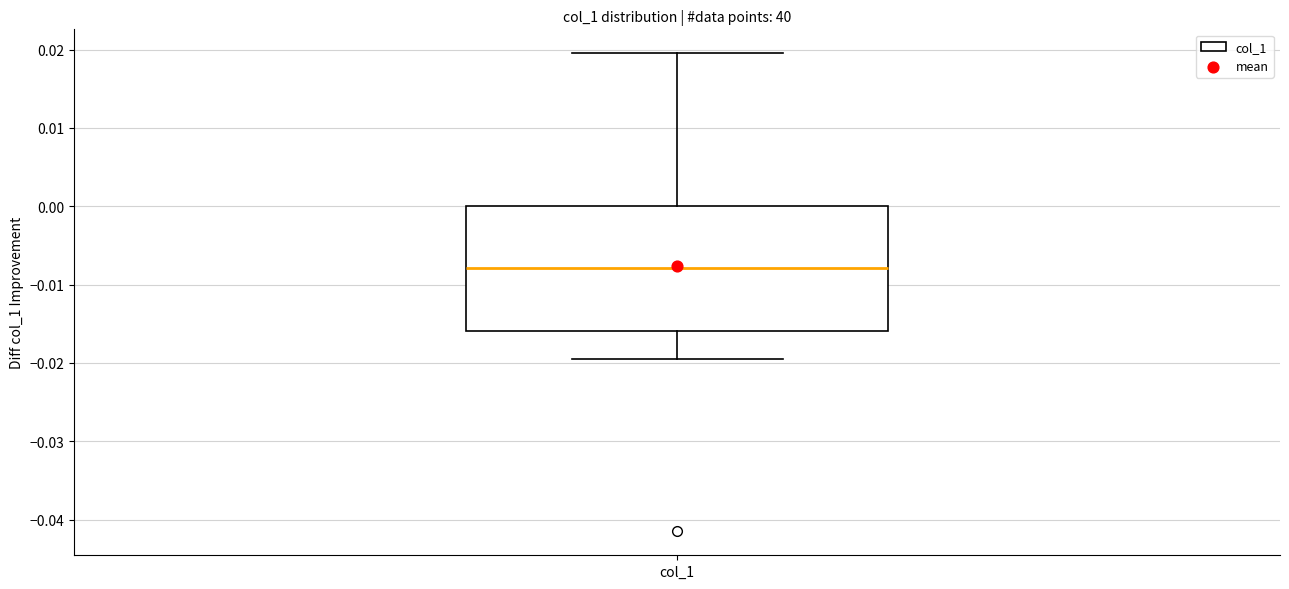

Read this box plot against the y-axis: the position of the median line, the range covered by the box, and the ends of both whiskers. The values are not printed on the chart, so give them approximately, as read against the axis.

median -0.008, box -0.016 to 0.000, whiskers -0.020 to 0.020